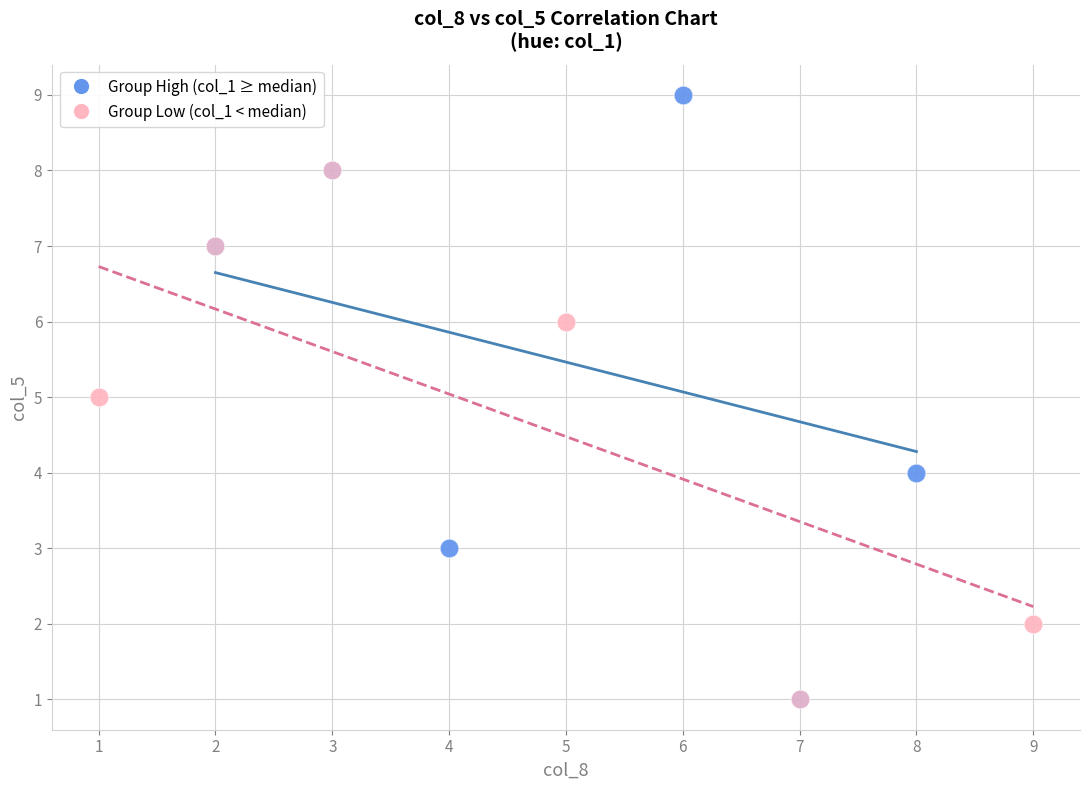

What are all the series names shown in the legend?

Group High (col_1 ≥ median), Group Low (col_1 < median)